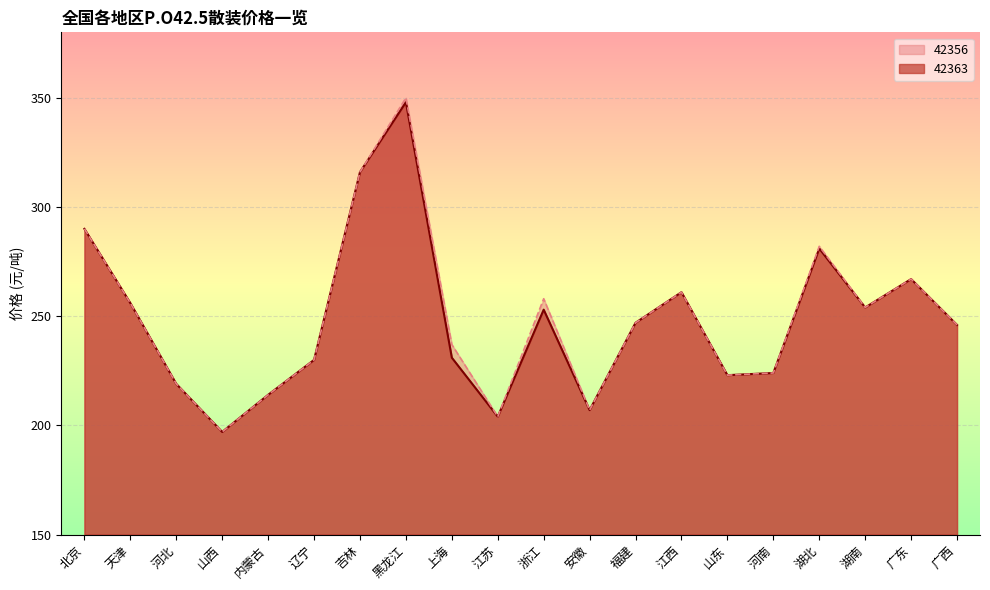

At which category is the sum across all series the highest?

黑龙江